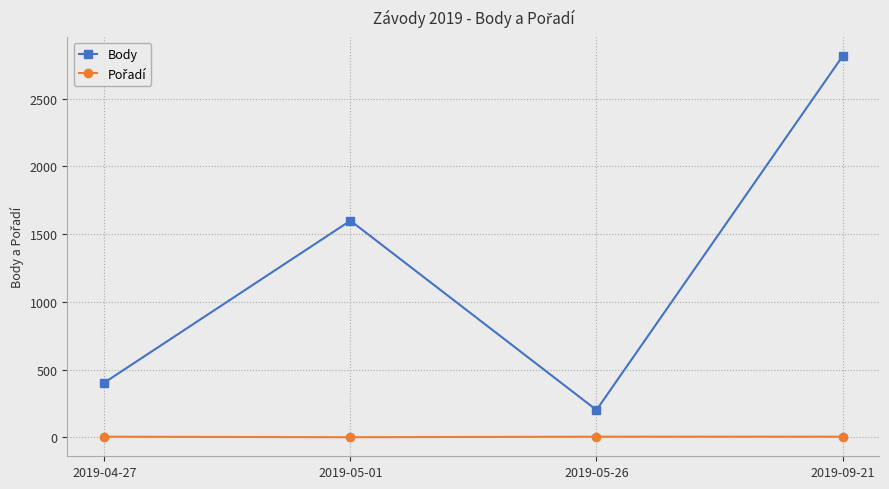

What is the difference between the maximum and minimum values in the Body series?

2612